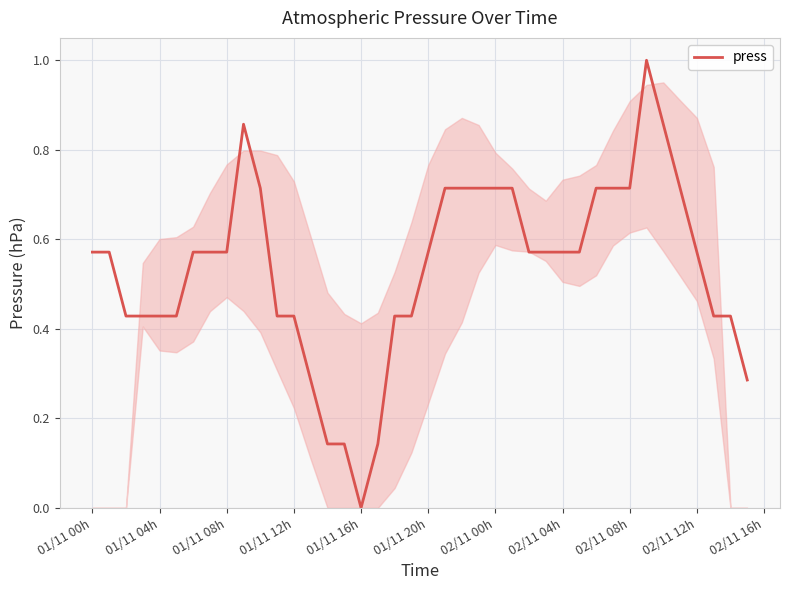

What is the difference between the maximum and minimum values?

1.0